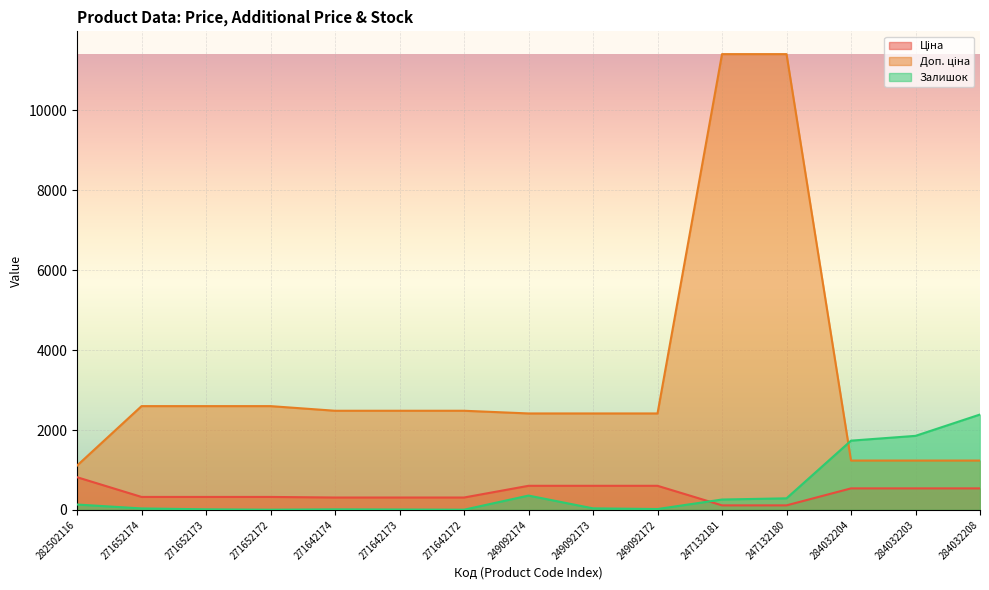

Where is Доп. ціна nearest to the value 6259?

271652174